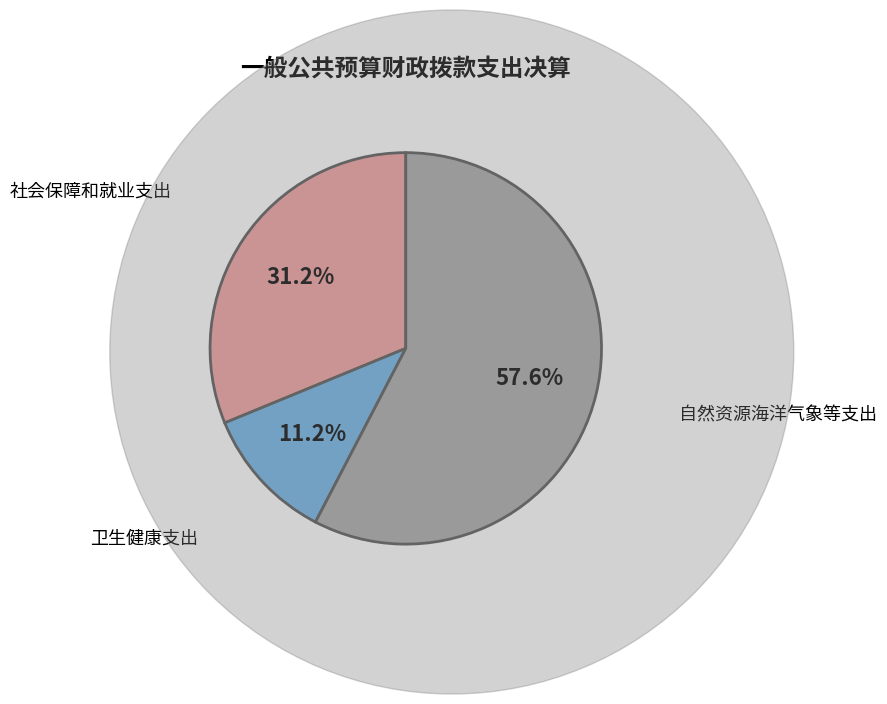

Is there a majority slice in this chart?

Yes